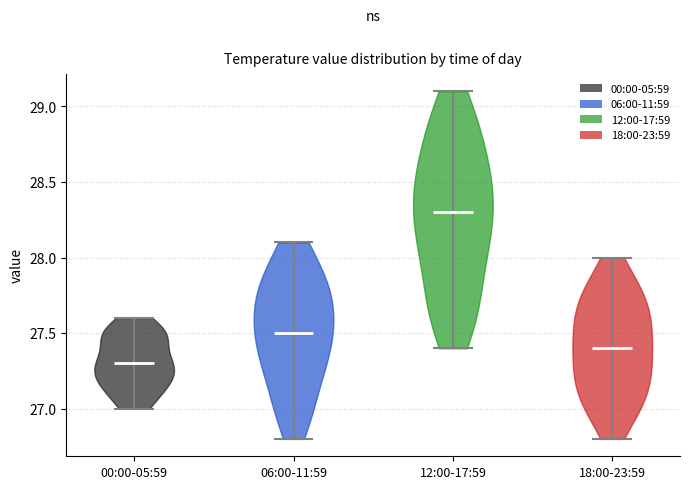

Reading left to right, read every violin against the y-axis: where its median line is, and the lowest and highest points it reaches. The values are not printed on the chart, so give them approximately, as read against the axis.

00:00-05:59: median line 27.3, lowest point 27.0, highest point 27.6
06:00-11:59: median line 27.5, lowest point 26.8, highest point 28.1
12:00-17:59: median line 28.3, lowest point 27.4, highest point 29.1
18:00-23:59: median line 27.4, lowest point 26.8, highest point 28.0